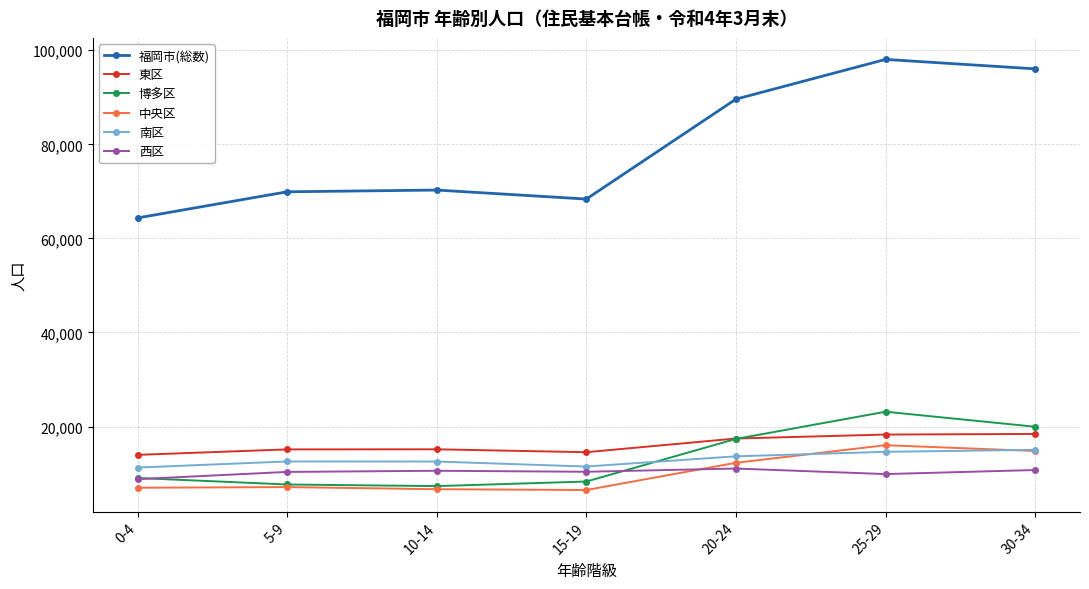

Which series has the largest total across all categories?

福岡市(総数)